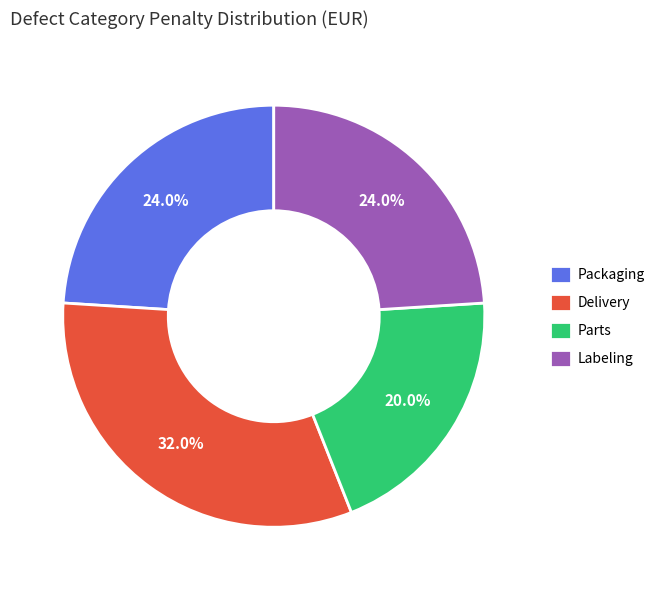

Which has a higher value, Parts or Packaging?

Packaging